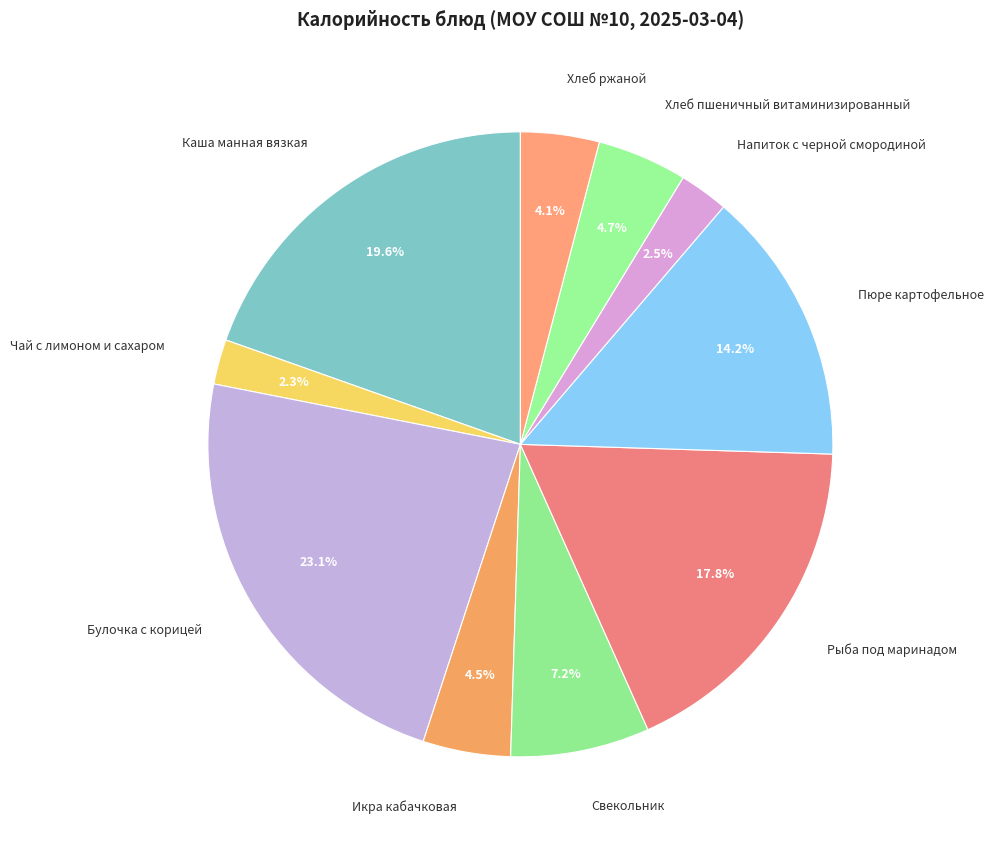

Combined, what portion of the pie is Каша манная вязкая and Напиток с черной смородиной?

22.1%